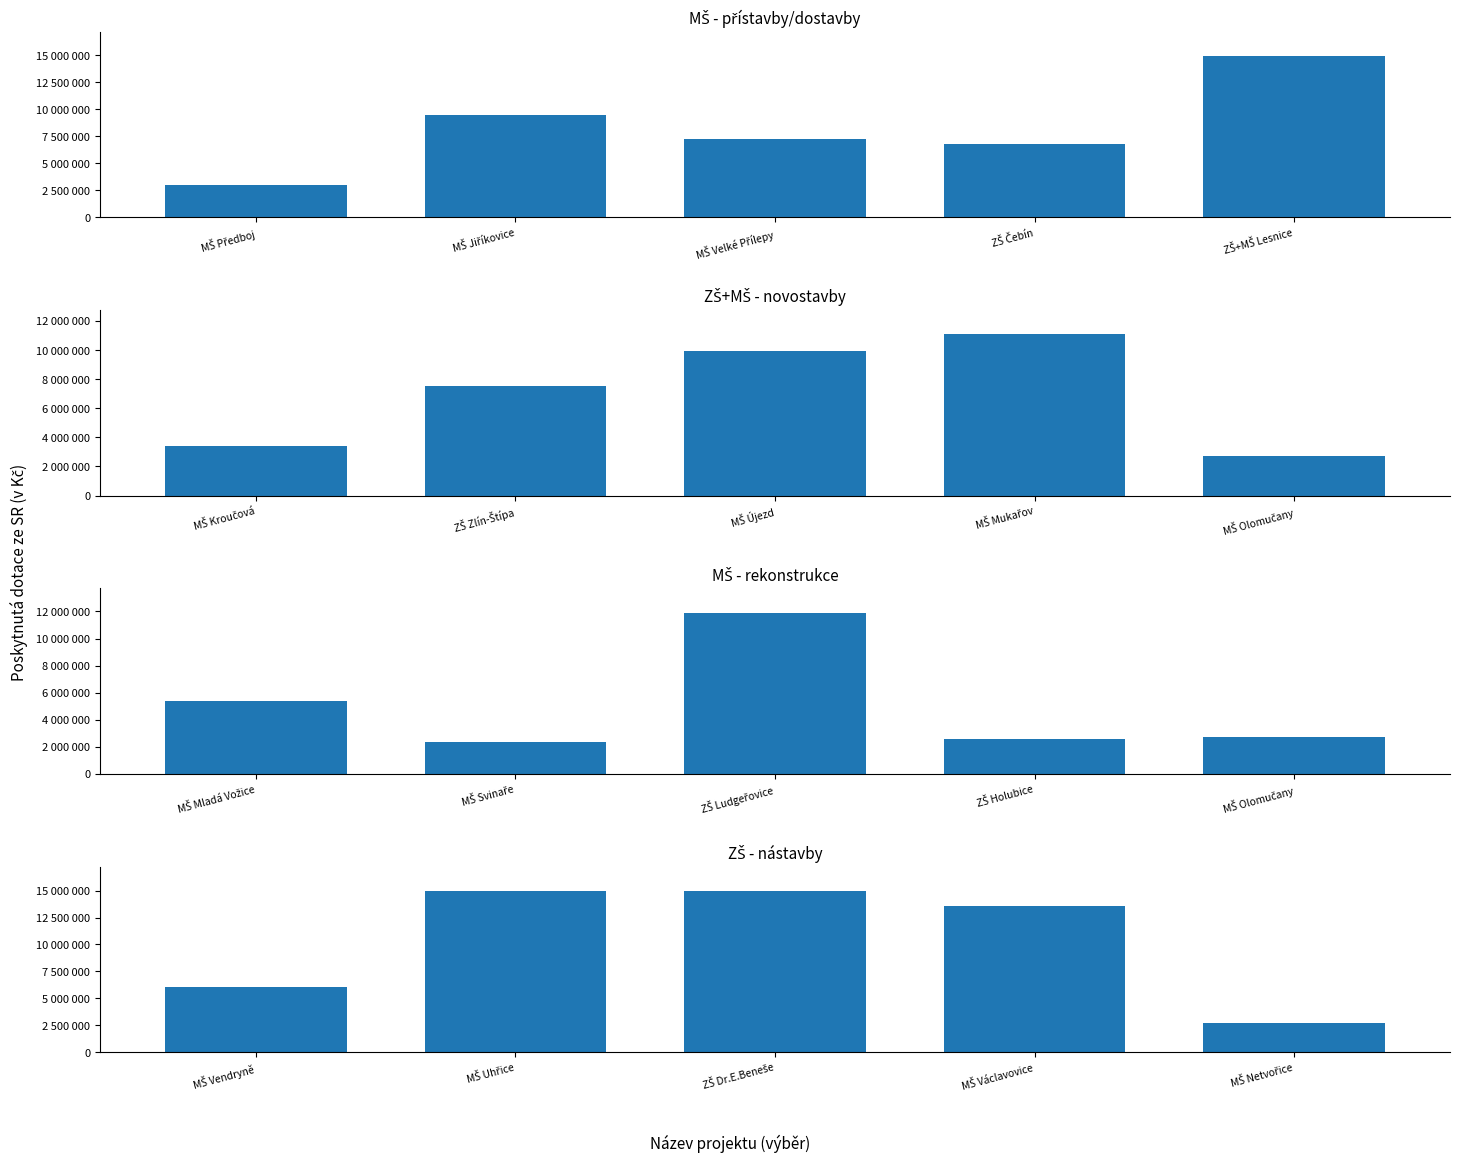

What are all the series names shown in the legend?

MŠ - přístavby/dostavby, ZŠ+MŠ - novostavby, MŠ - rekonstrukce, ZŠ - nástavby